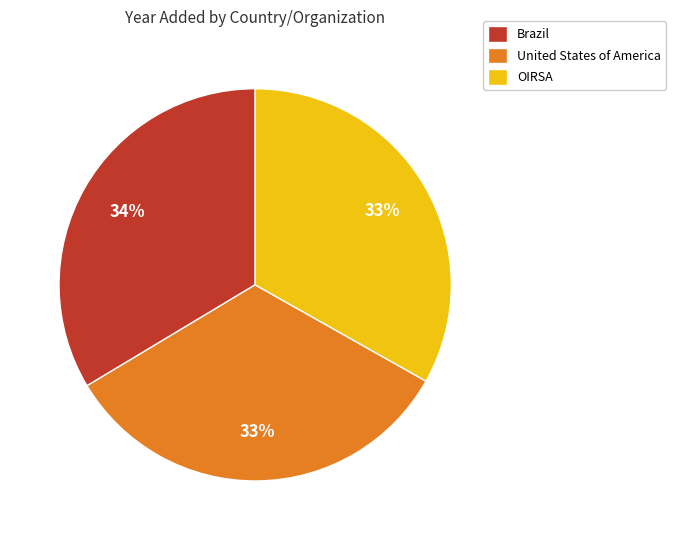

The Brazil slice represents 42% of the pie. True or false?

False